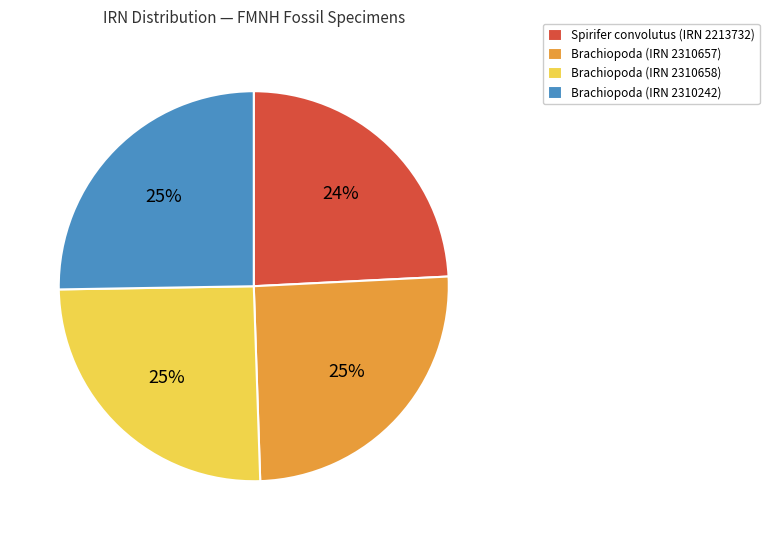

Is the sum of Brachiopoda (IRN 2310658) and Brachiopoda (IRN 2310242) greater than half?

Yes